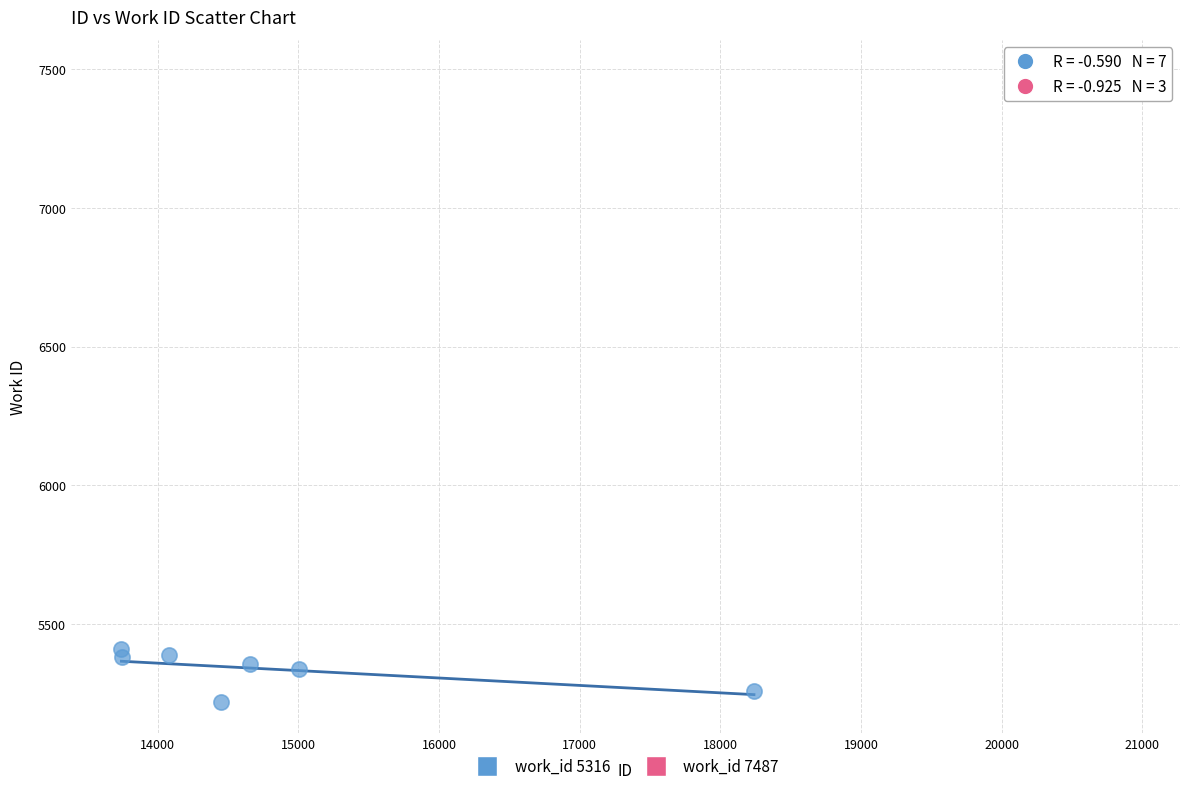

Which series has the largest Y range (max minus min)?

work_id 5316